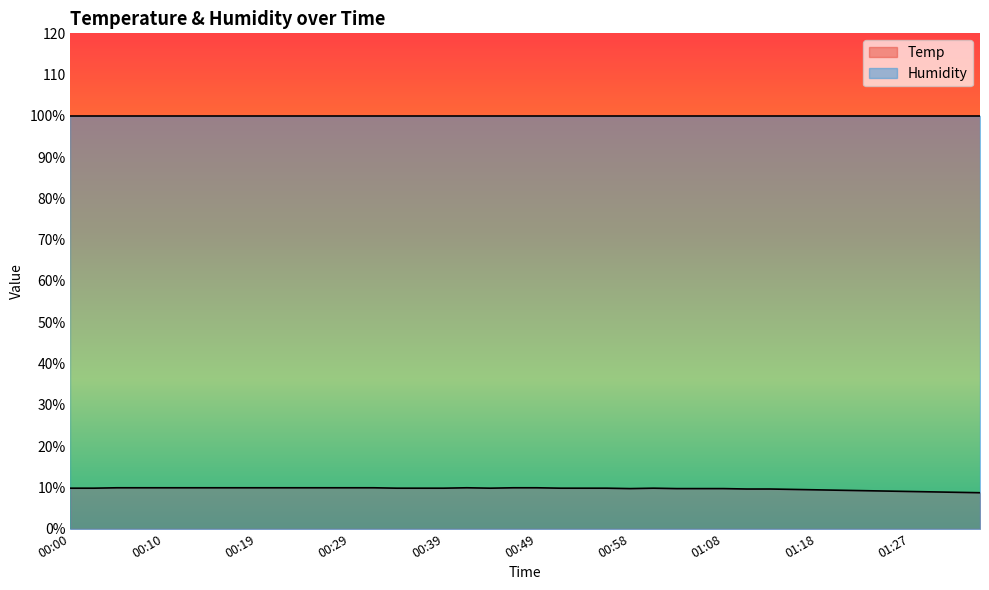

What is the sum of the values at 00:53 and 00:19?

19.7